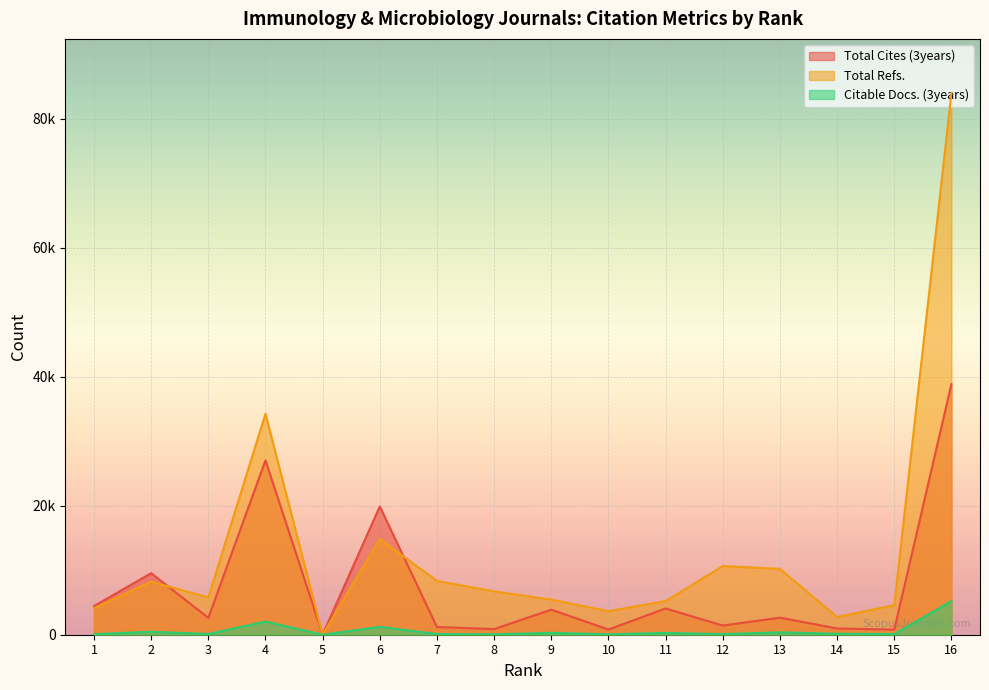

Which series has the largest total across all categories?

Total Refs.